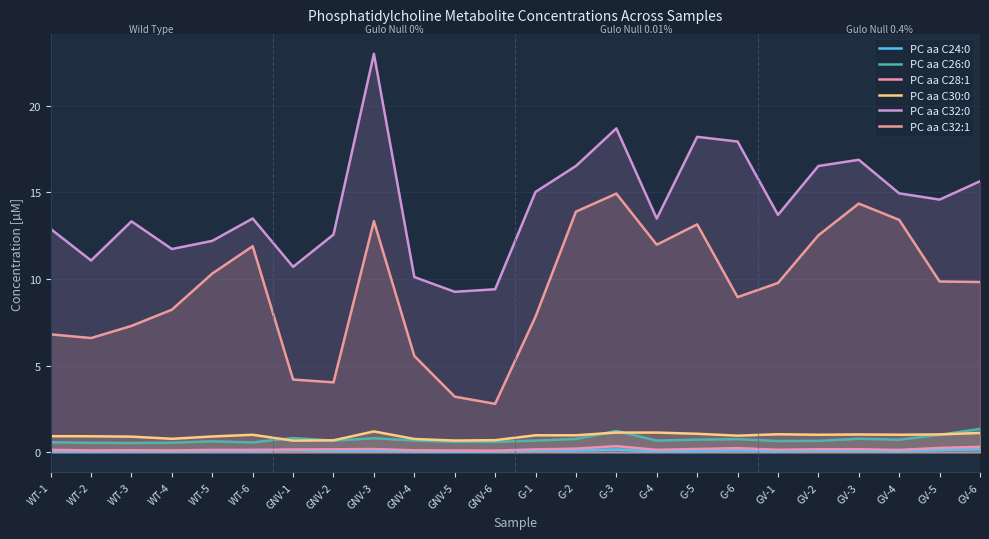

True or false: PC aa C26:0 has a value of 0.6 at WT-5.

True